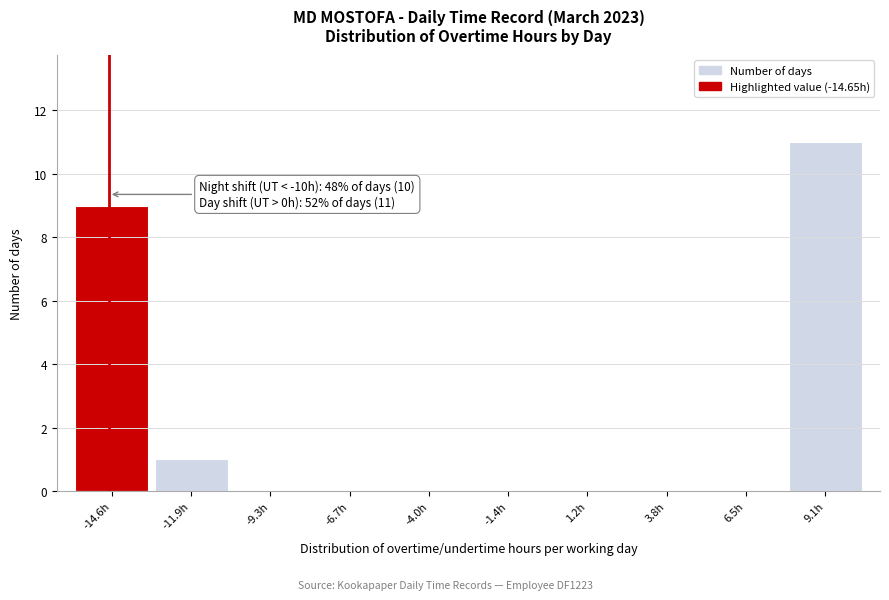

Over which range of the x-axis is the bar tallest?

8.0 to 10.5